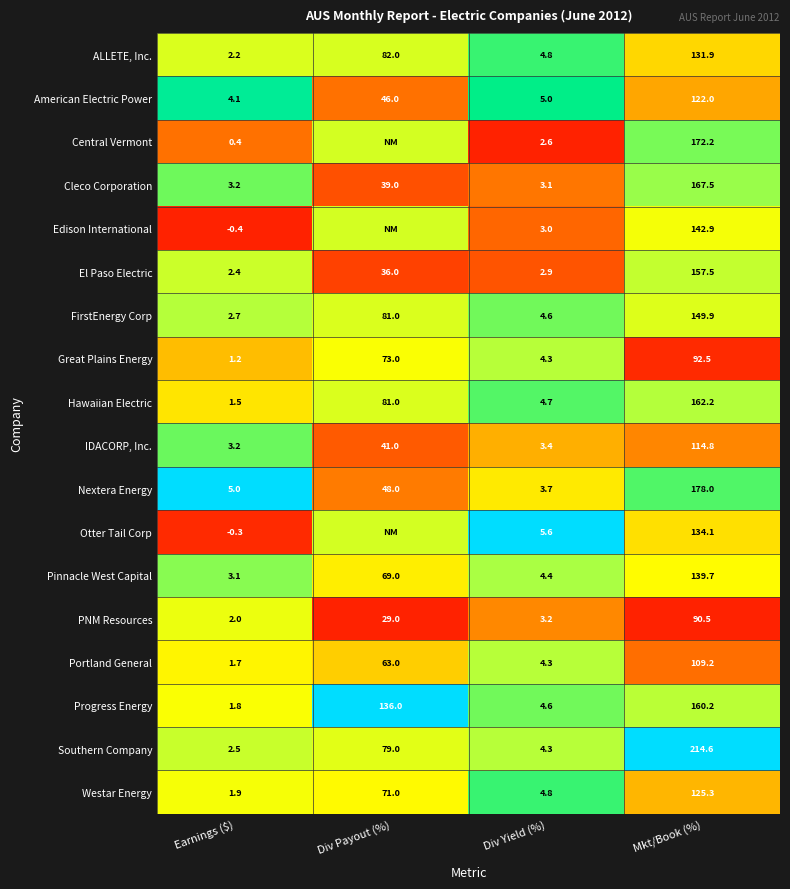

Rank the series at Mkt/Book (%) from lowest to highest value.

PNM Resources, Great Plains Energy, Portland General, IDACORP, Inc., American Electric Power, Westar Energy, ALLETE, Inc., Otter Tail Corp, Pinnacle West Capital, Edison International, FirstEnergy Corp, El Paso Electric, Progress Energy, Hawaiian Electric, Cleco Corporation, Central Vermont, Nextera Energy, Southern Company